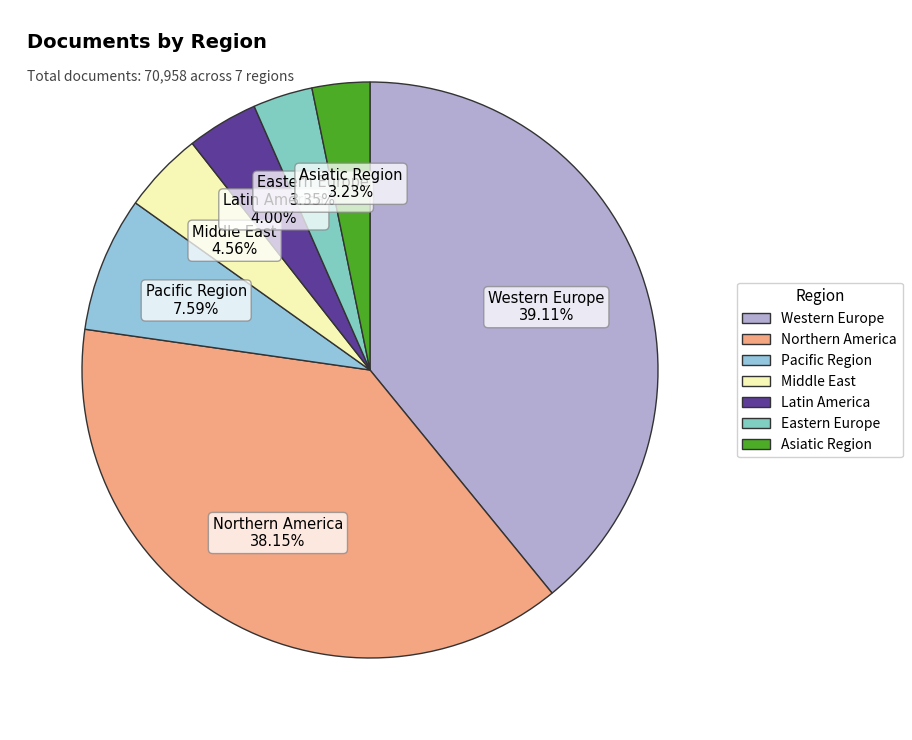

What is the largest slice in the pie chart?

Western Europe 39.11%